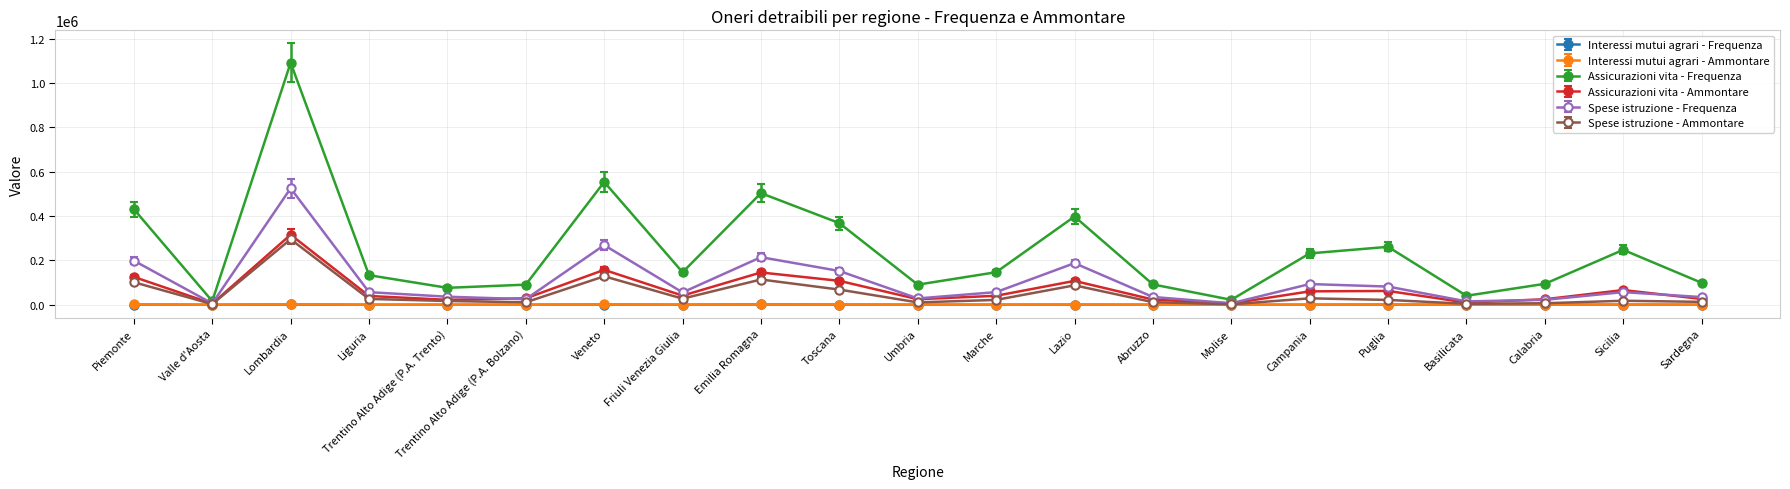

True or false: Spese istruzione - Ammontare has a value of 117789 at Toscana.

False